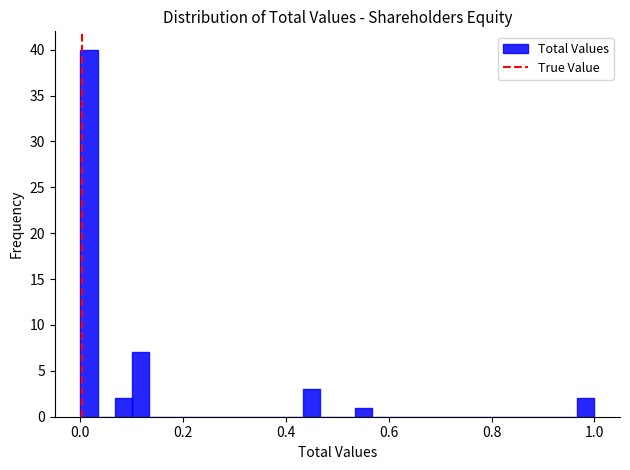

Around what value on the x-axis is the tallest bar? Give the approximate position of its centre, as read against the axis.

0.02